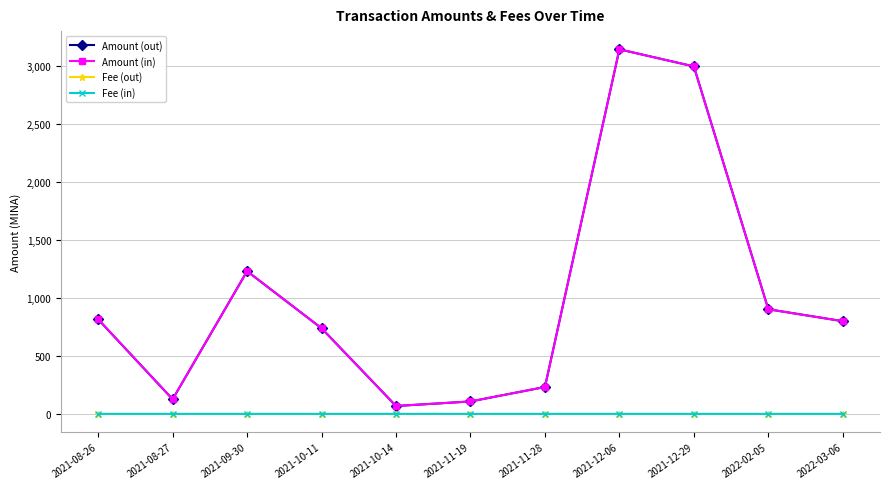

What is the average value of the Amount (in) series?

1014.8